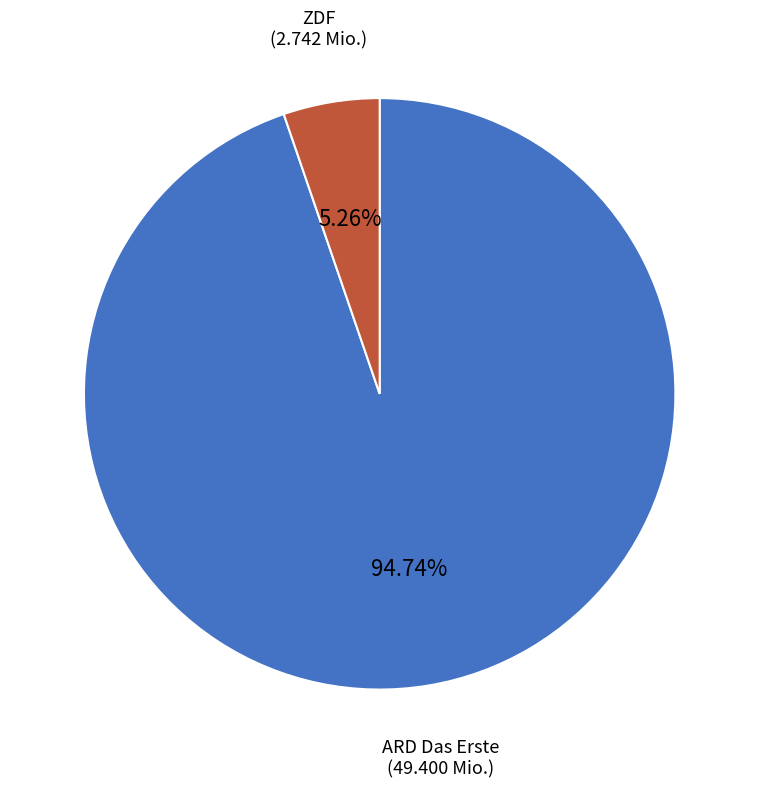

Which slice represents more than half of the pie?

ARD Das Erste